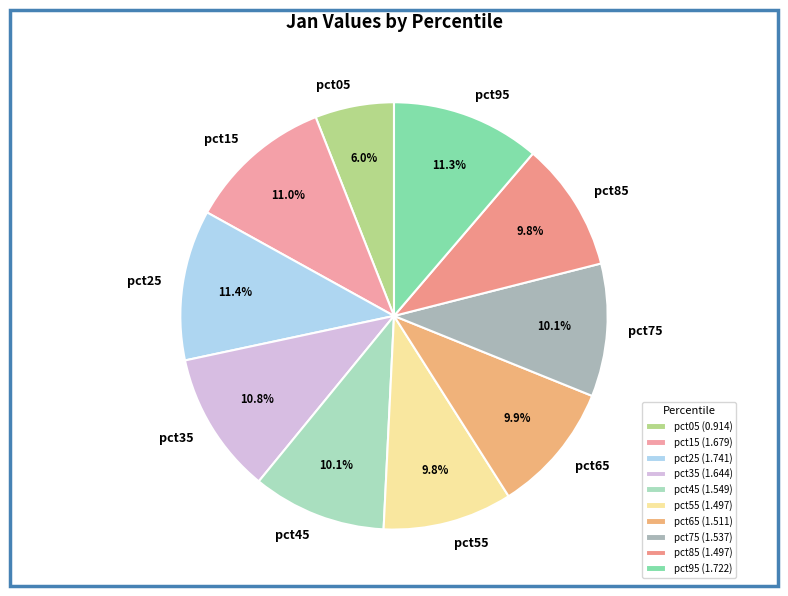

How much of the chart is everything except pct15?

89.0%